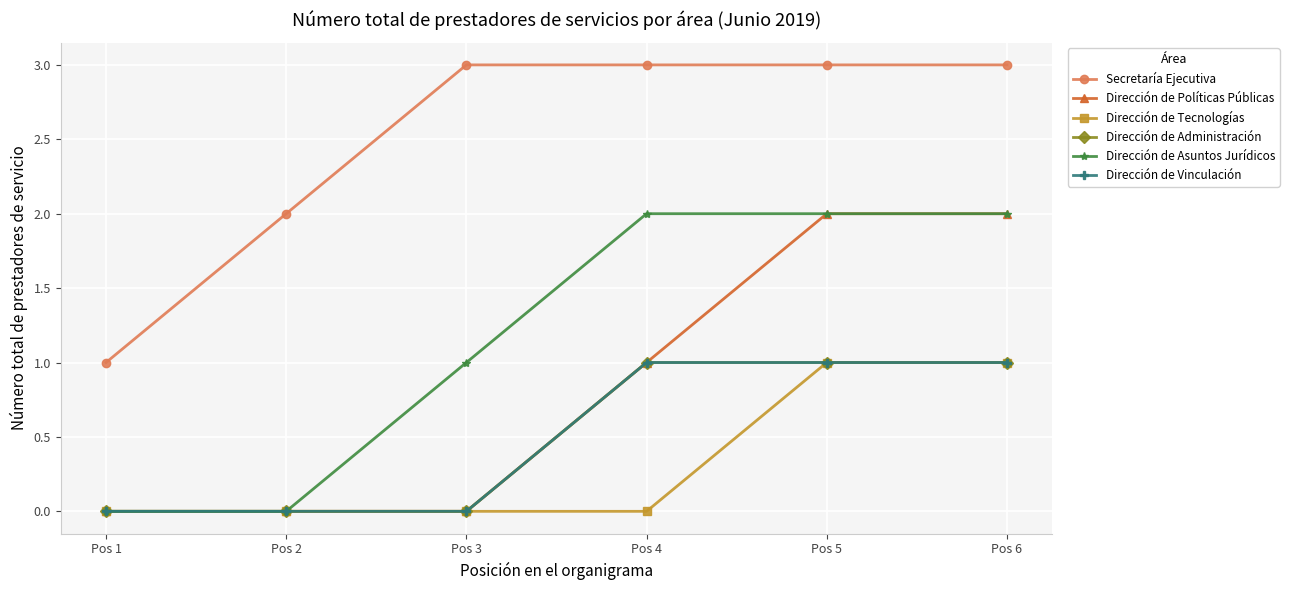

True or false: Dirección de Administración and Dirección de Tecnologías intersect in this chart.

False